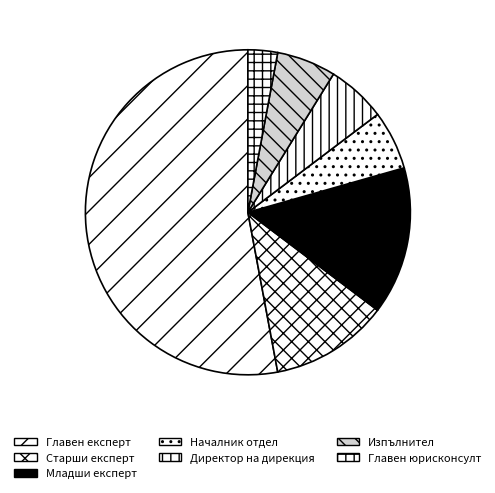

What is the ratio of the value at Изпълнител to the value at Директор на дирекция?

1.0